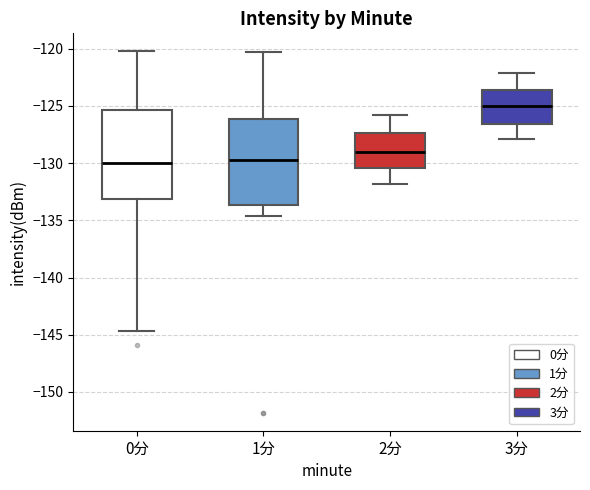

Where does the median line of the box for 2分 sit on the y-axis? The values are not printed on the chart, so give them approximately, as read against the axis.

-129.0